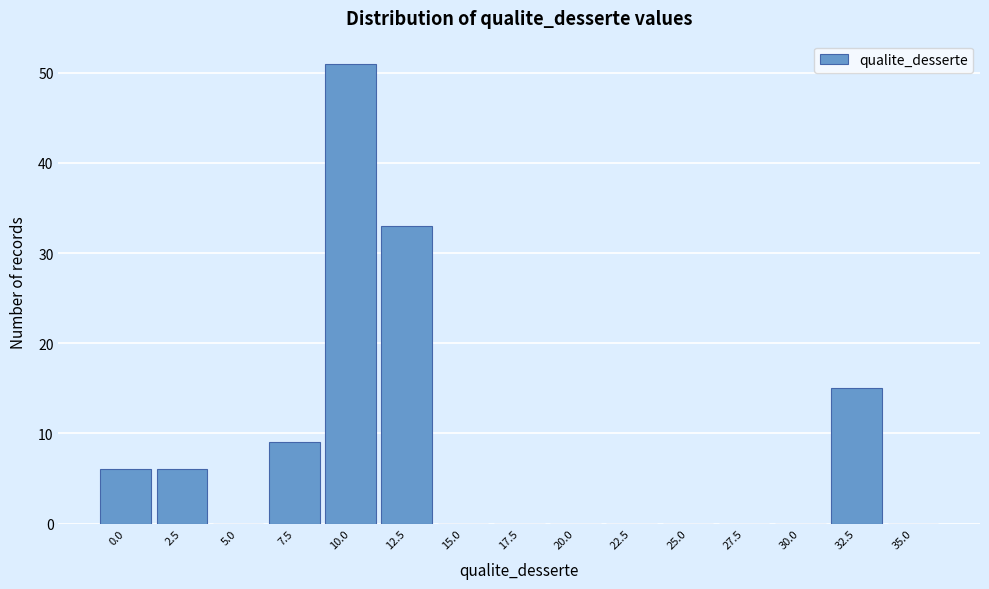

Reading right to left, extract all data points from this chart.

35.0=0	32.5=15	30.0=0	27.5=0	25.0=0	22.5=0	20.0=0	17.5=0	15.0=0	12.5=33	10.0=51	7.5=9	5.0=0	2.5=6	0.0=6